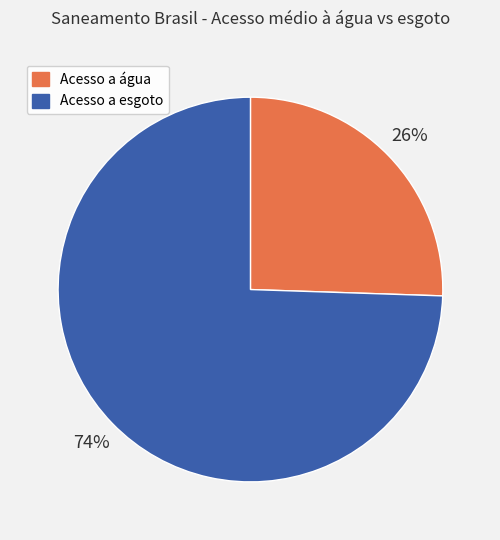

Does any single category account for the majority?

Yes